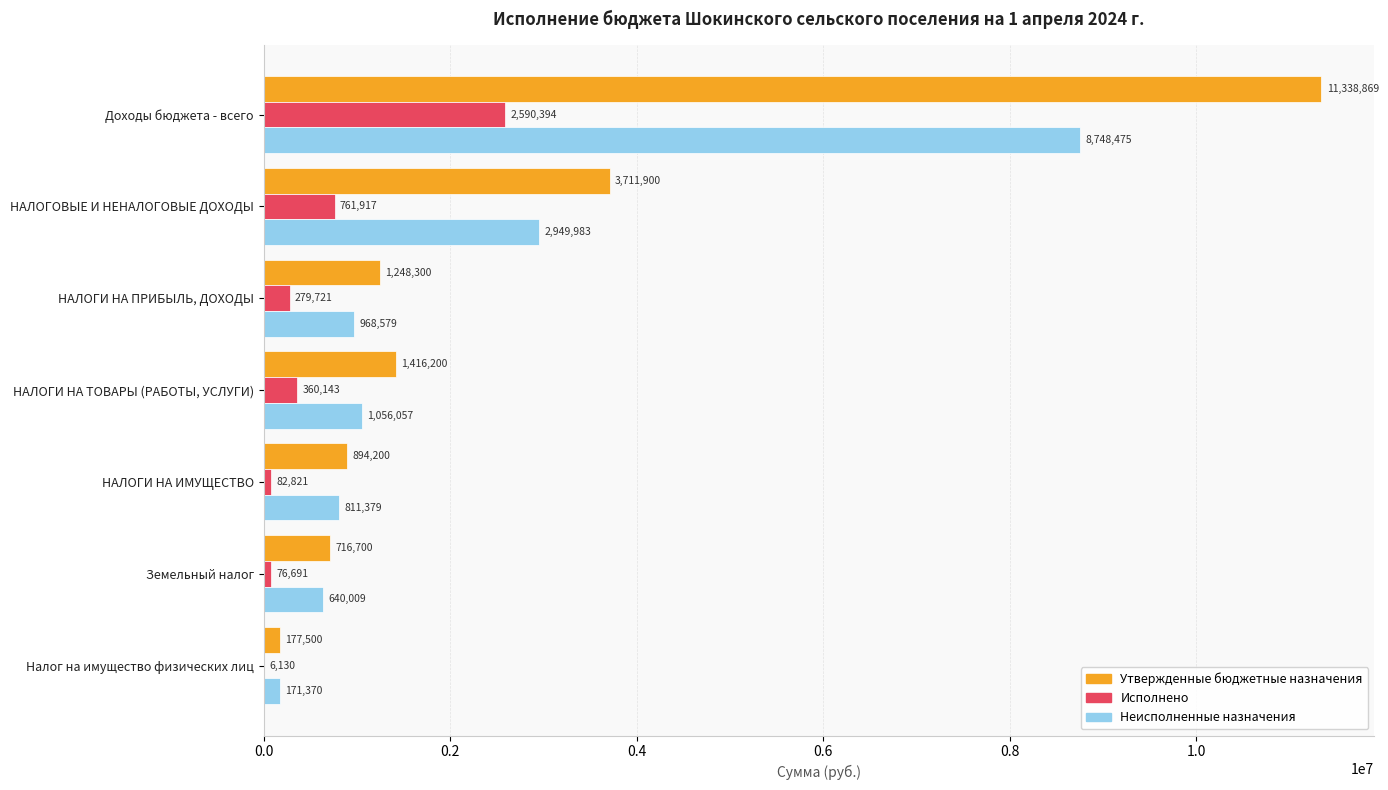

True or false: Неисполненные назначения has a value of 8748475.4 at Доходы бюджета - всего.

True